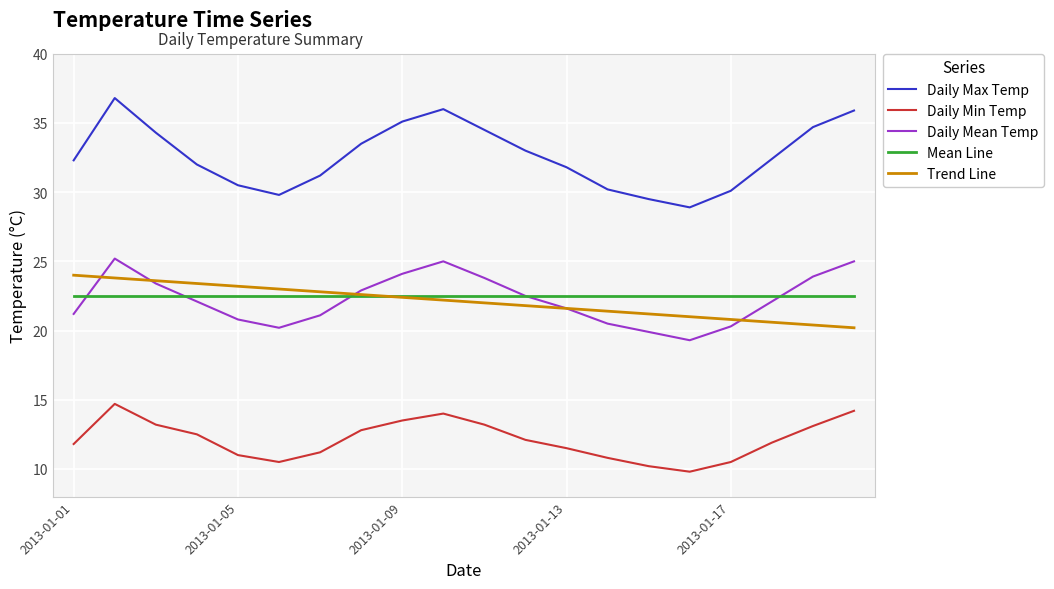

Which series has the largest total across all categories?

Daily Max Temp